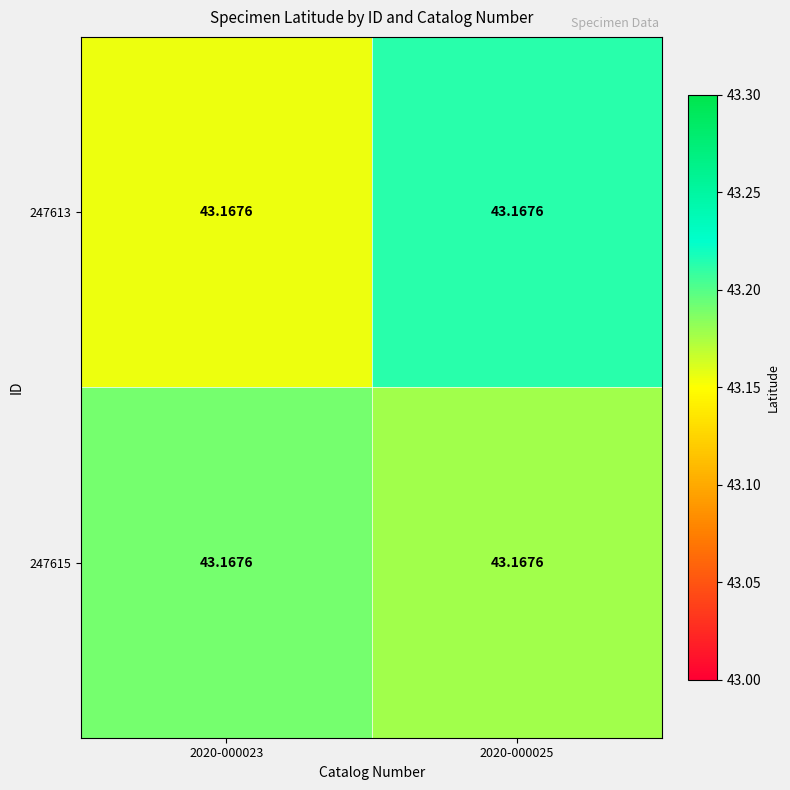

How many categories are shown in the chart?

2